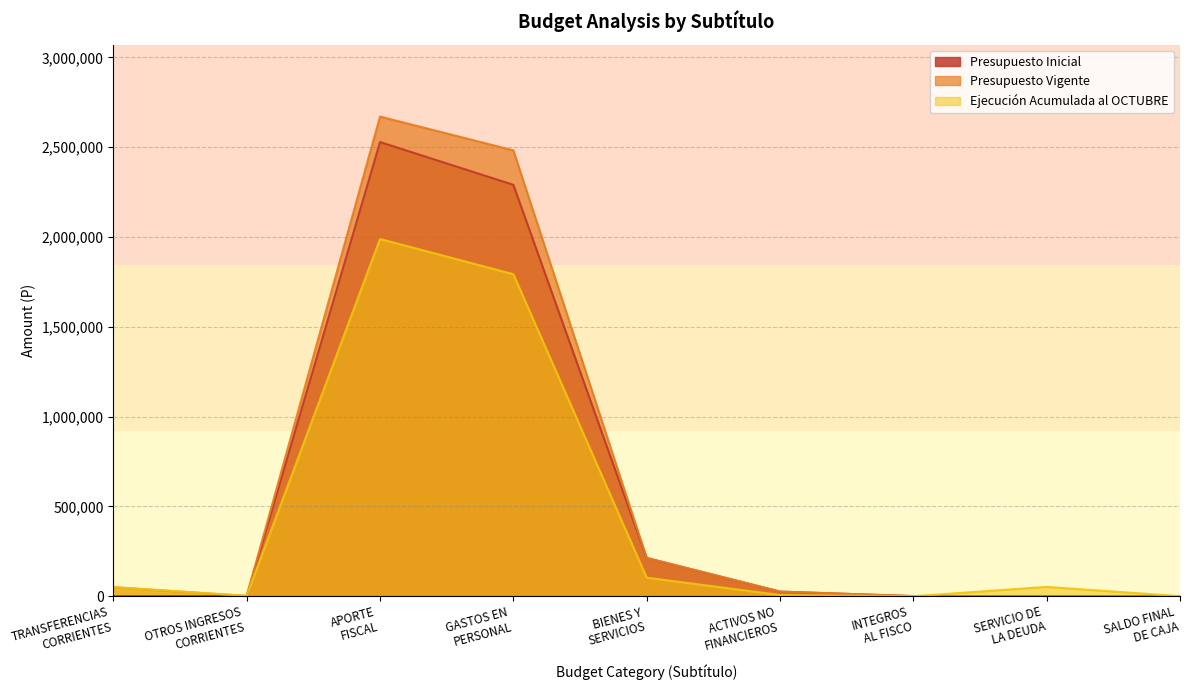

List the labels in order of Presupuesto Inicial value, largest first.

APORTE
FISCAL, GASTOS EN
PERSONAL, BIENES Y
SERVICIOS, ACTIVOS NO
FINANCIEROS, OTROS INGRESOS
CORRIENTES, INTEGROS
AL FISCO, TRANSFERENCIAS
CORRIENTES, SERVICIO DE
LA DEUDA, SALDO FINAL
DE CAJA